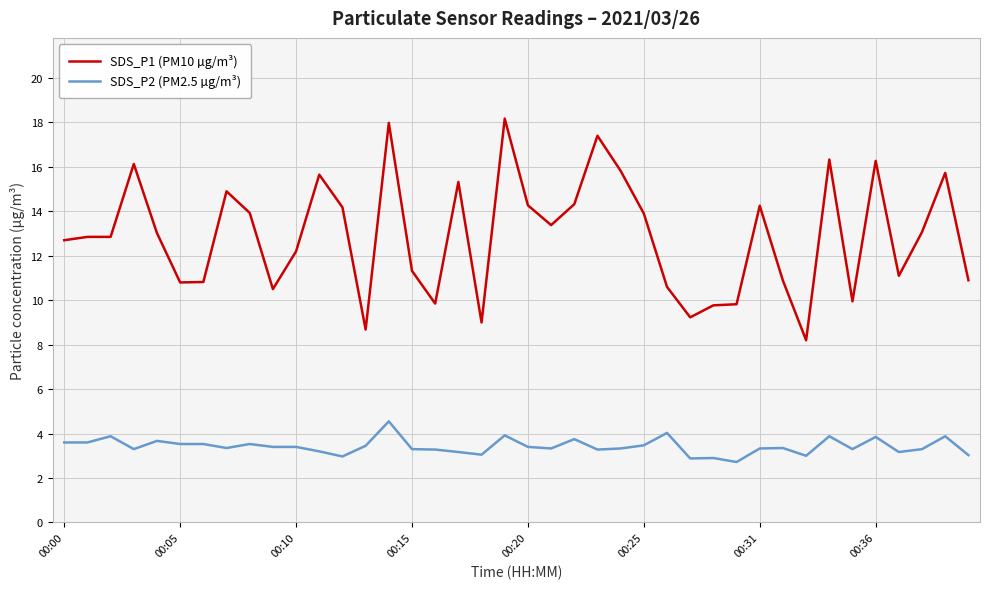

How many lines are shown in the chart?

2